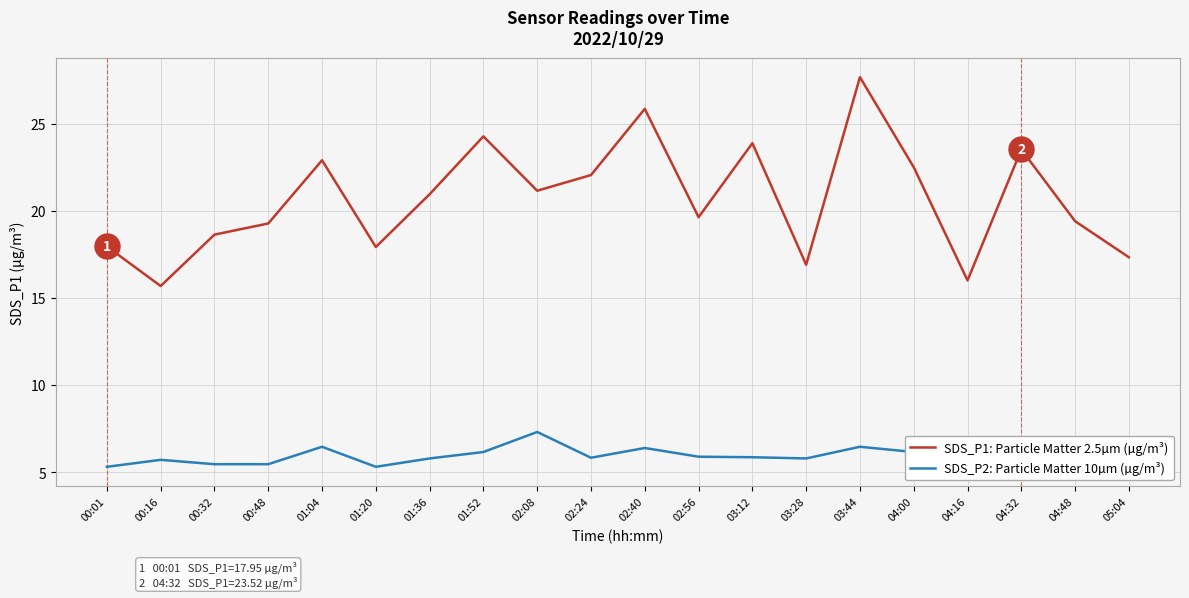

True or false: SDS_P2: Particle Matter 10µm (µg/m³) and SDS_P1: Particle Matter 2.5µm (µg/m³) intersect in this chart.

False